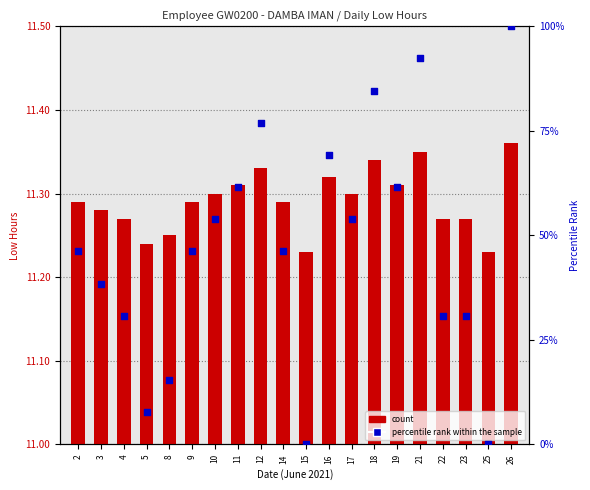

Which series reaches the minimum Y coordinate?

percentile rank within the sample